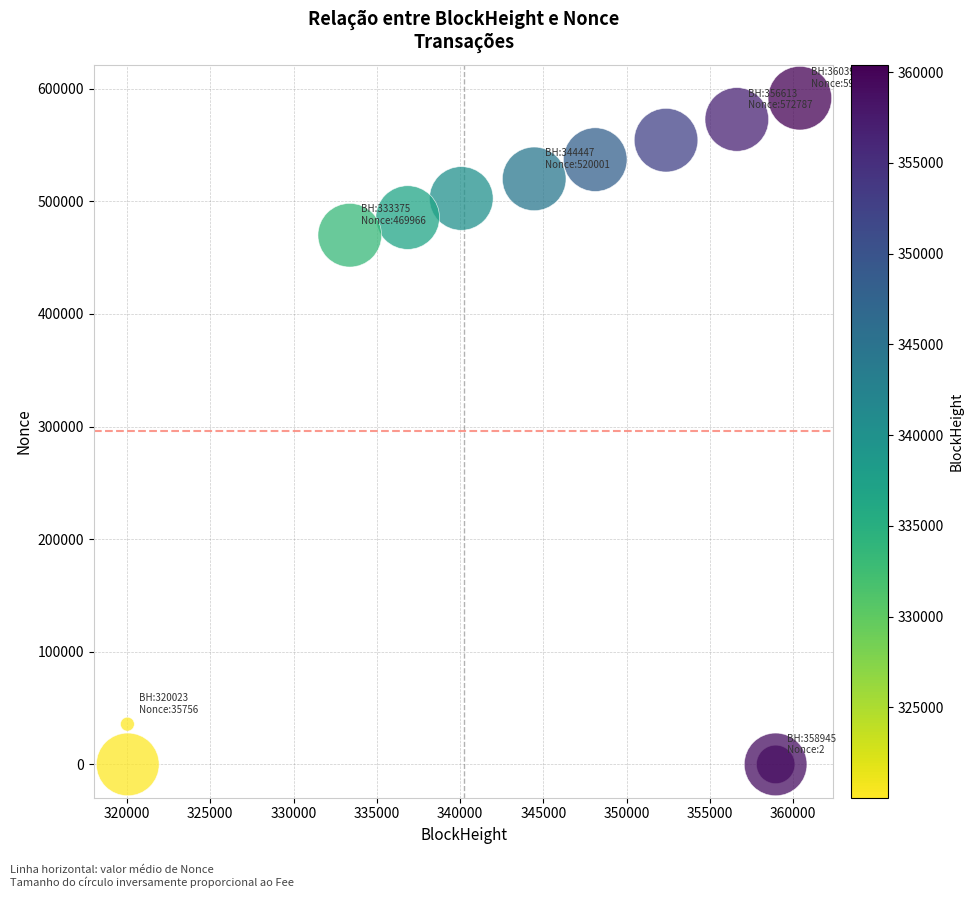

What Y value in the scatter plot is closest to 295834?

469966